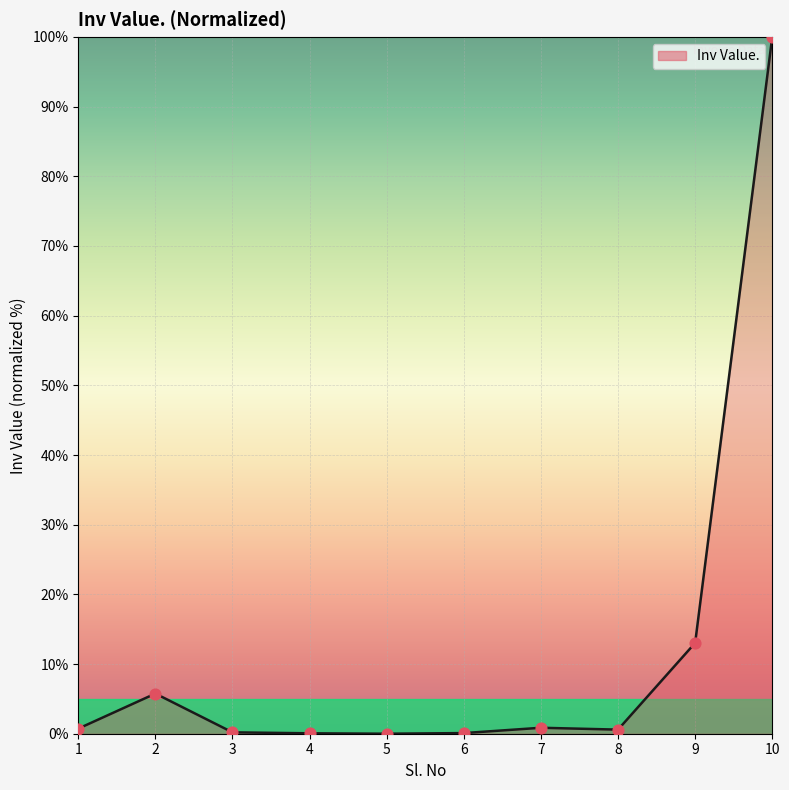

Between 7 and 2, which is larger?

2